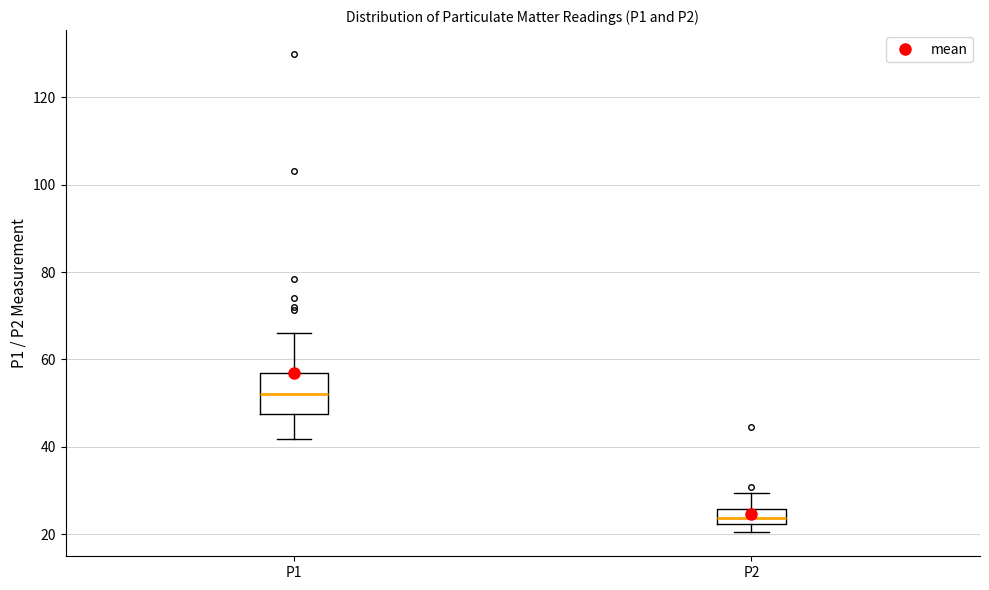

Reading left to right, read every box against the y-axis: the position of its median line, the range the box covers, and the ends of its whiskers. The values are not printed on the chart, so give them approximately, as read against the axis.

P1: median 52, box 48 to 56, whiskers 42 to 66
P2: median 24, box 22 to 26, whiskers 20 to 30